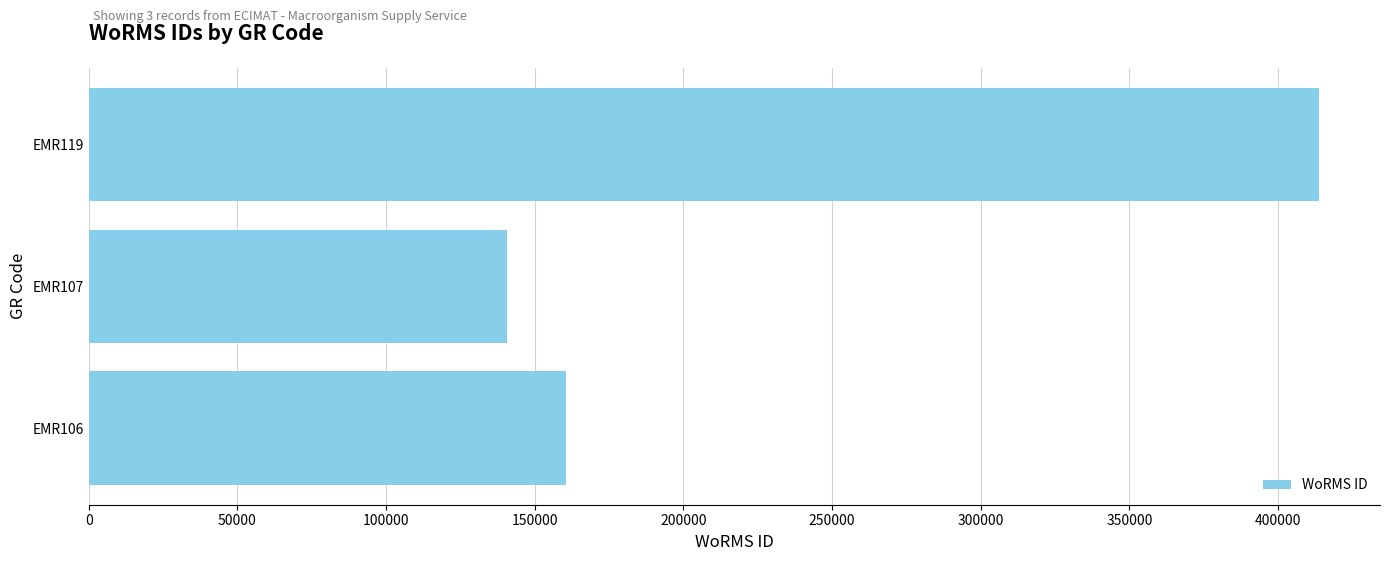

Which has a higher value, EMR106 or EMR119?

EMR119